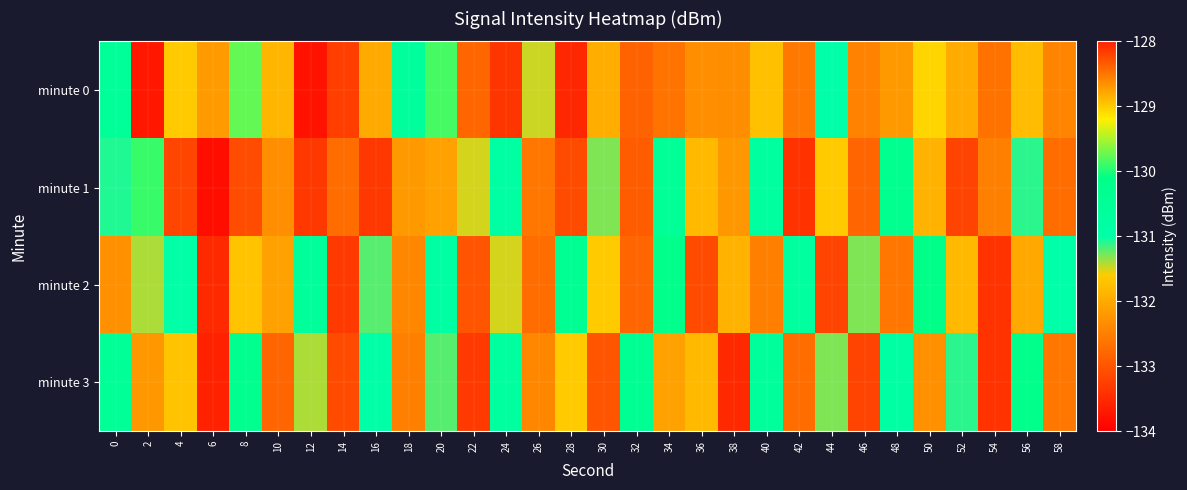

How many data points does each series have?

30